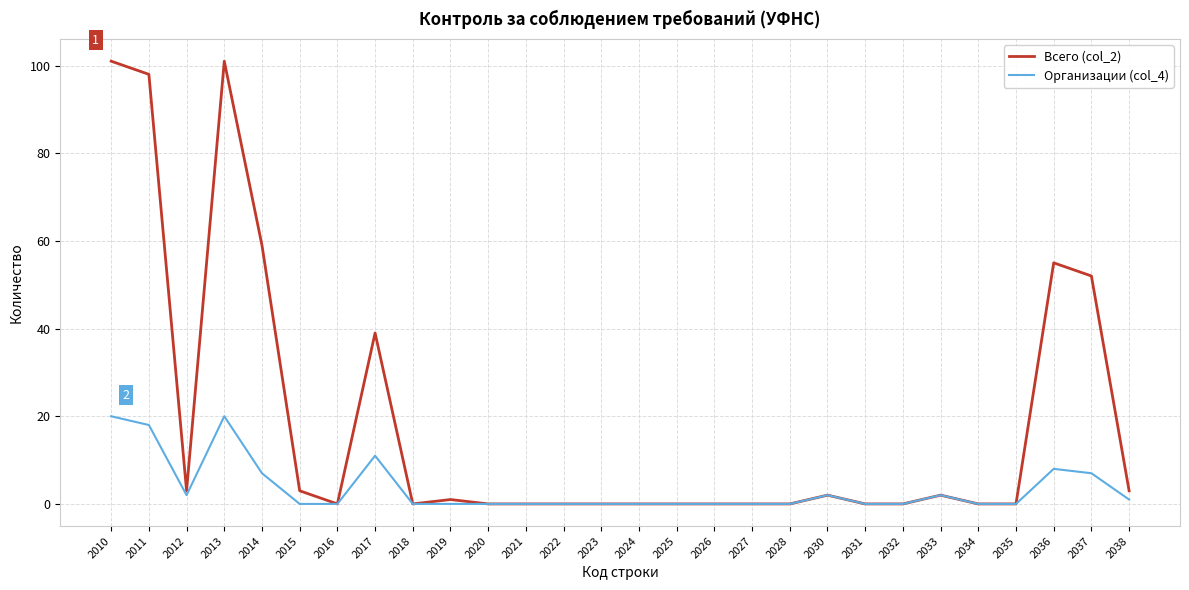

At how many categories does at least one series exceed 33?

7